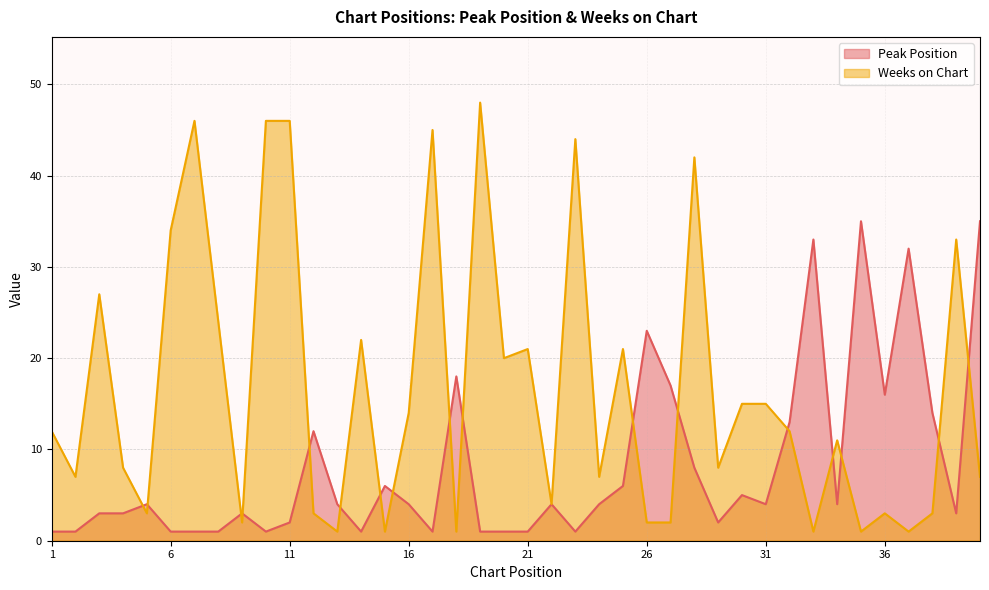

Reading right to left, what are all the values shown in this chart?

Peak Position: 40=35	39=3	38=14	37=32	36=16	35=35	34=4	33=33	32=13	31=4	30=5	29=2	28=8	27=17	26=23	25=6	24=4	23=1	22=4	21=1	20=1	19=1	18=18	17=1	16=4	15=6	14=1	13=4	12=12	11=2	10=1	9=3	8=1	7=1	6=1	5=4	4=3	3=3	2=1	1=1
Weeks on Chart: 40=7	39=33	38=3	37=1	36=3	35=1	34=11	33=1	32=12	31=15	30=15	29=8	28=42	27=2	26=2	25=21	24=7	23=44	22=4	21=21	20=20	19=48	18=1	17=45	16=14	15=1	14=22	13=1	12=3	11=46	10=46	9=2	8=24	7=46	6=34	5=3	4=8	3=27	2=7	1=12